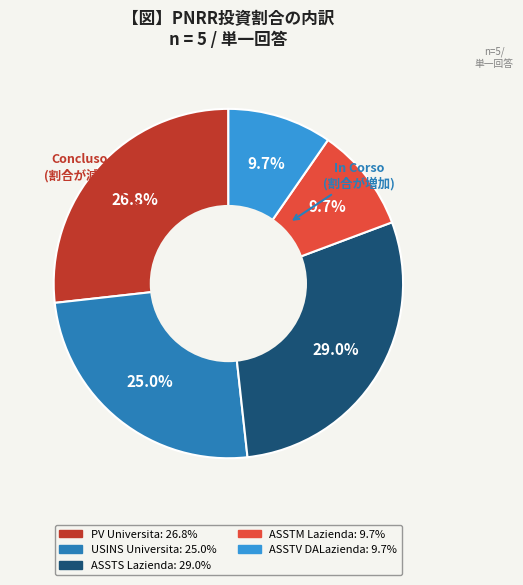

Is there any slice that represents more than half of the pie?

No